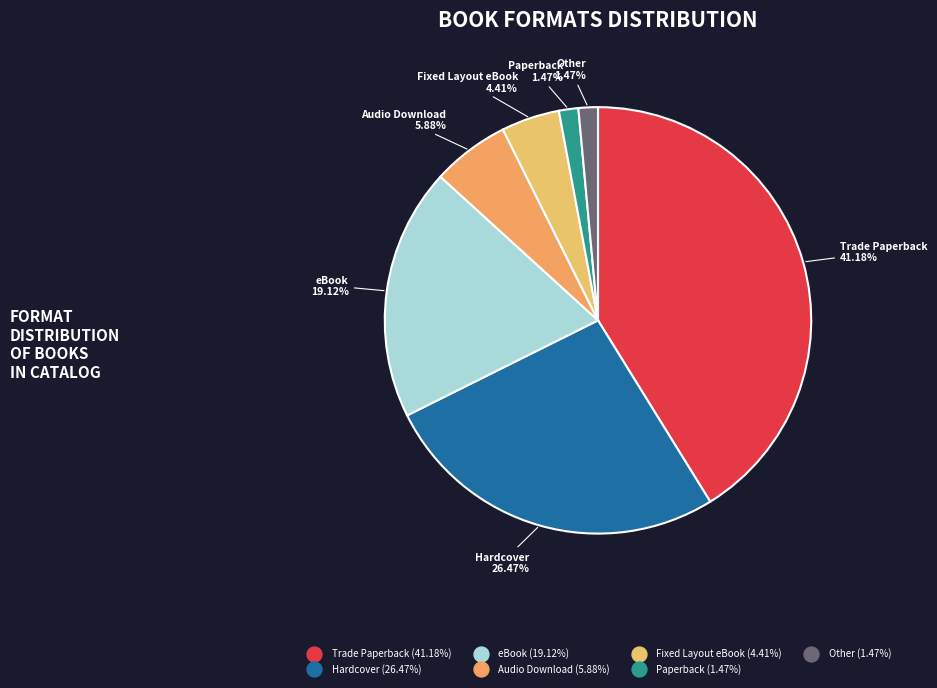

How many segments does this pie chart have?

7